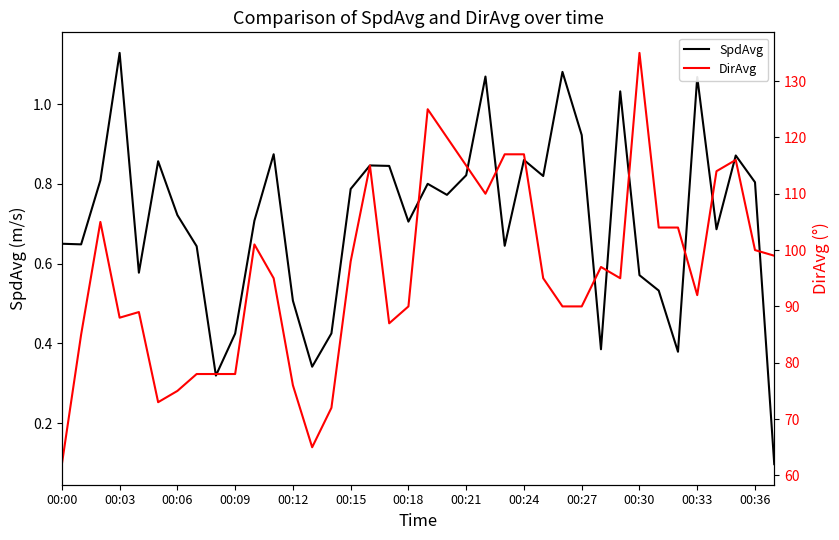

What is the minimum value shown in the chart?

0.1